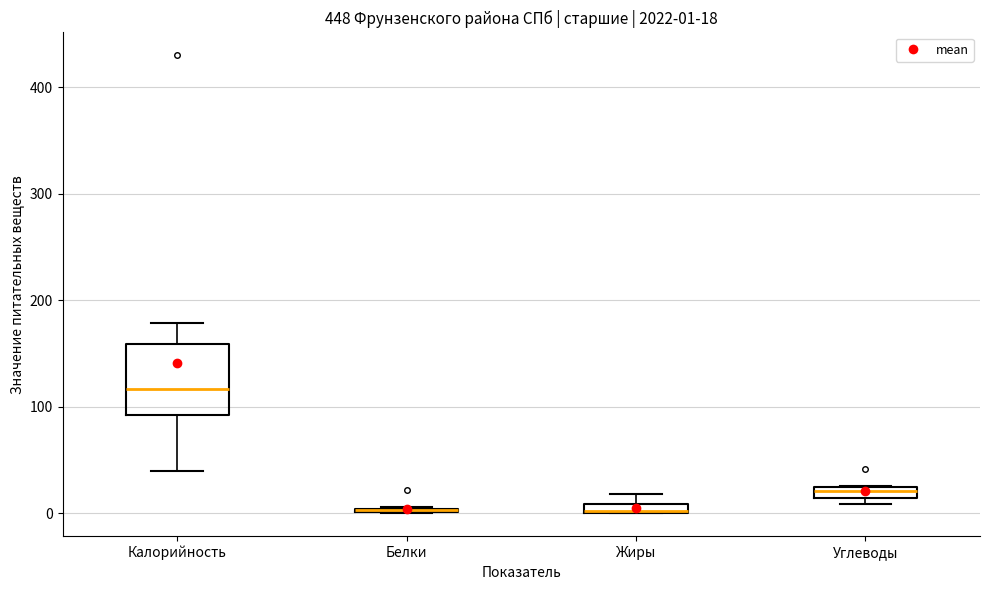

Comparing the boxes themselves (not the whiskers), which one is the tallest?

Калорийность